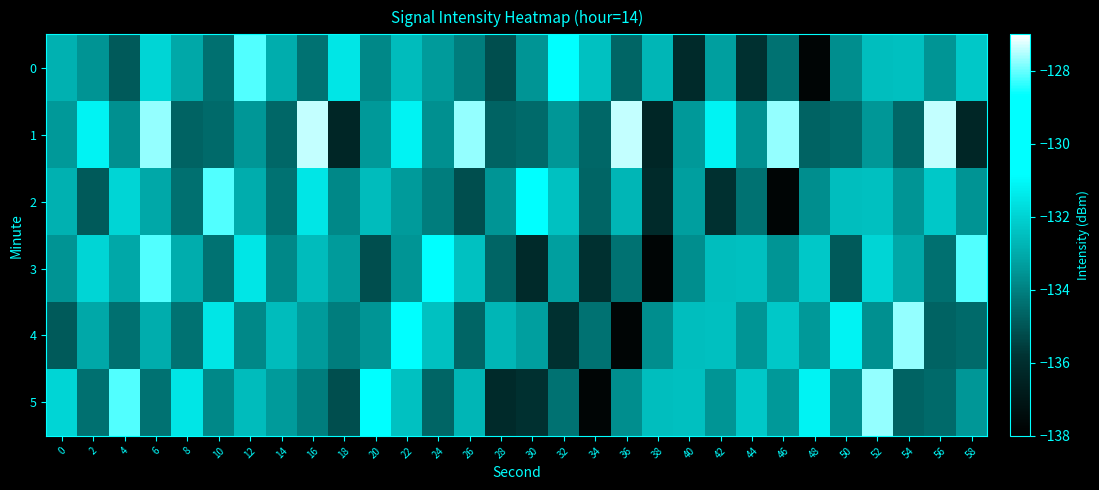

What is the smallest value displayed?

-137.8